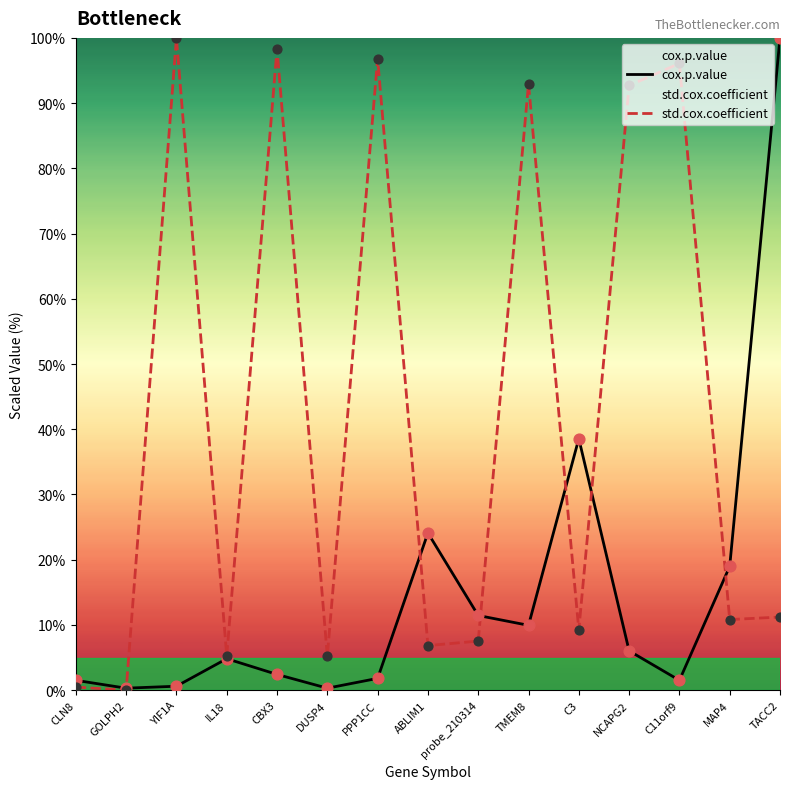

At which category is the sum across all series the highest?

TACC2